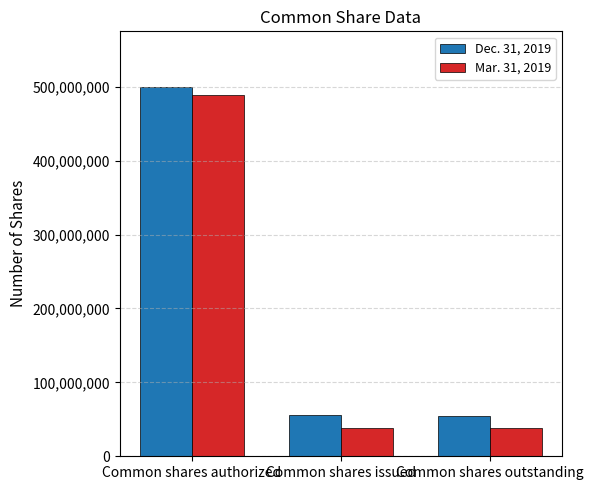

Is it true that Mar. 31, 2019 equals 17865823 at Common shares outstanding?

False